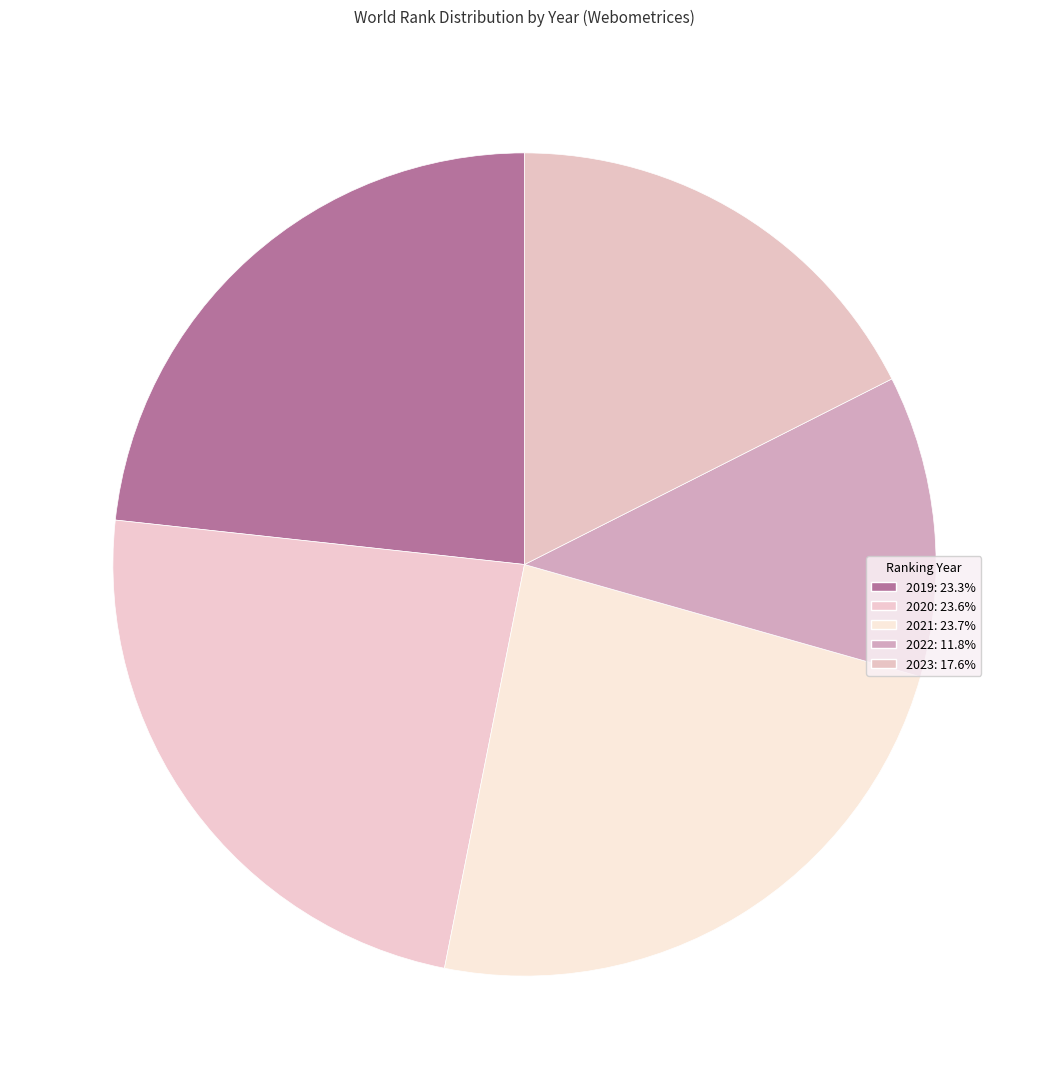

How many segments does this pie chart have?

5